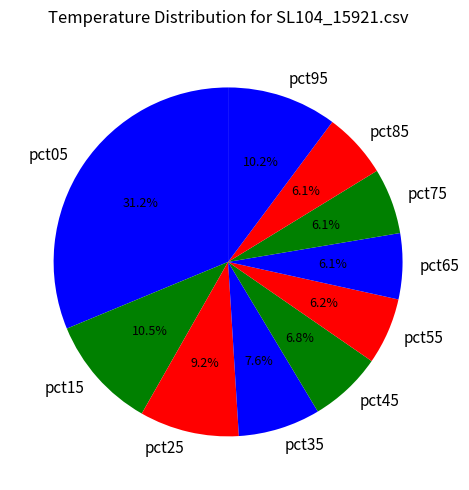

To the nearest percent, what is the combined percentage of pct45 and pct35?

14%